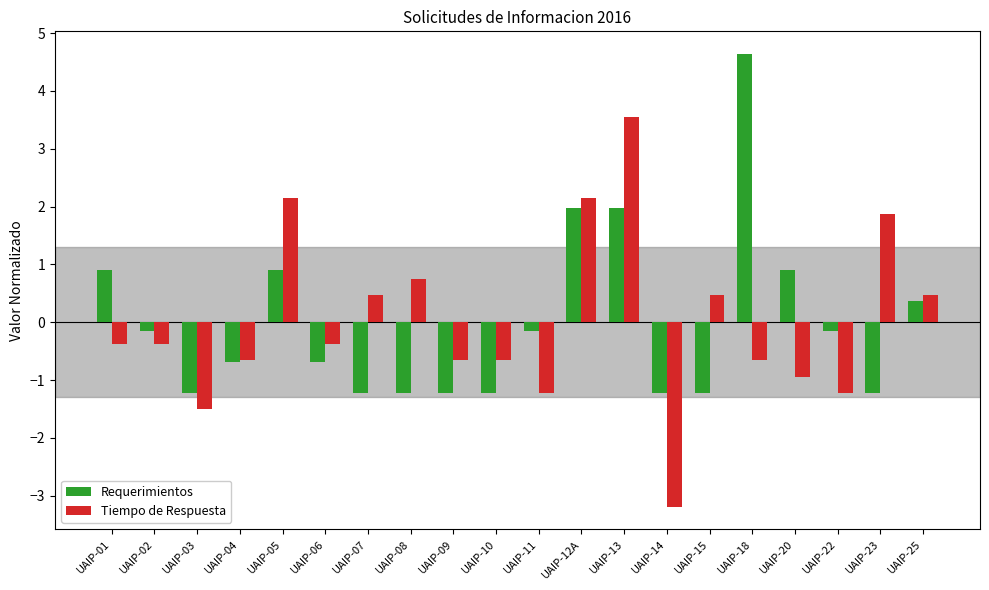

What is the value of the Tiempo de Respuesta bar at the 5th from the left?

2.1